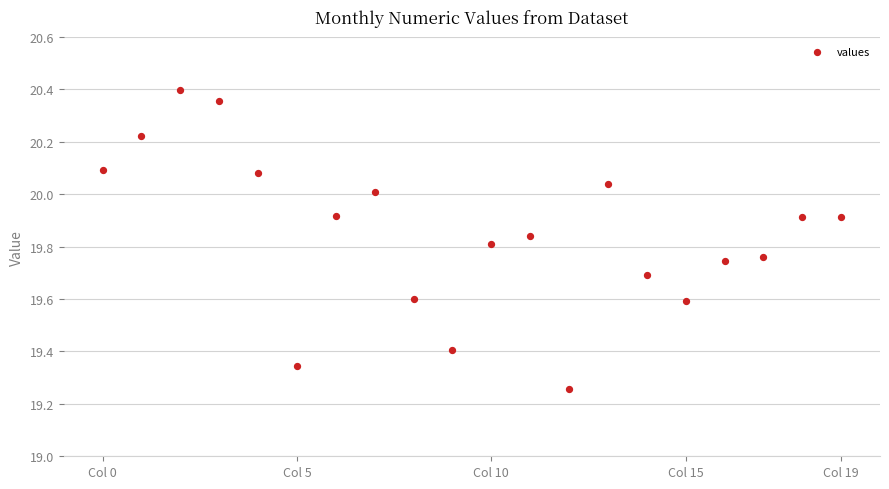

What is the range of Y values (max minus min)?

1.1